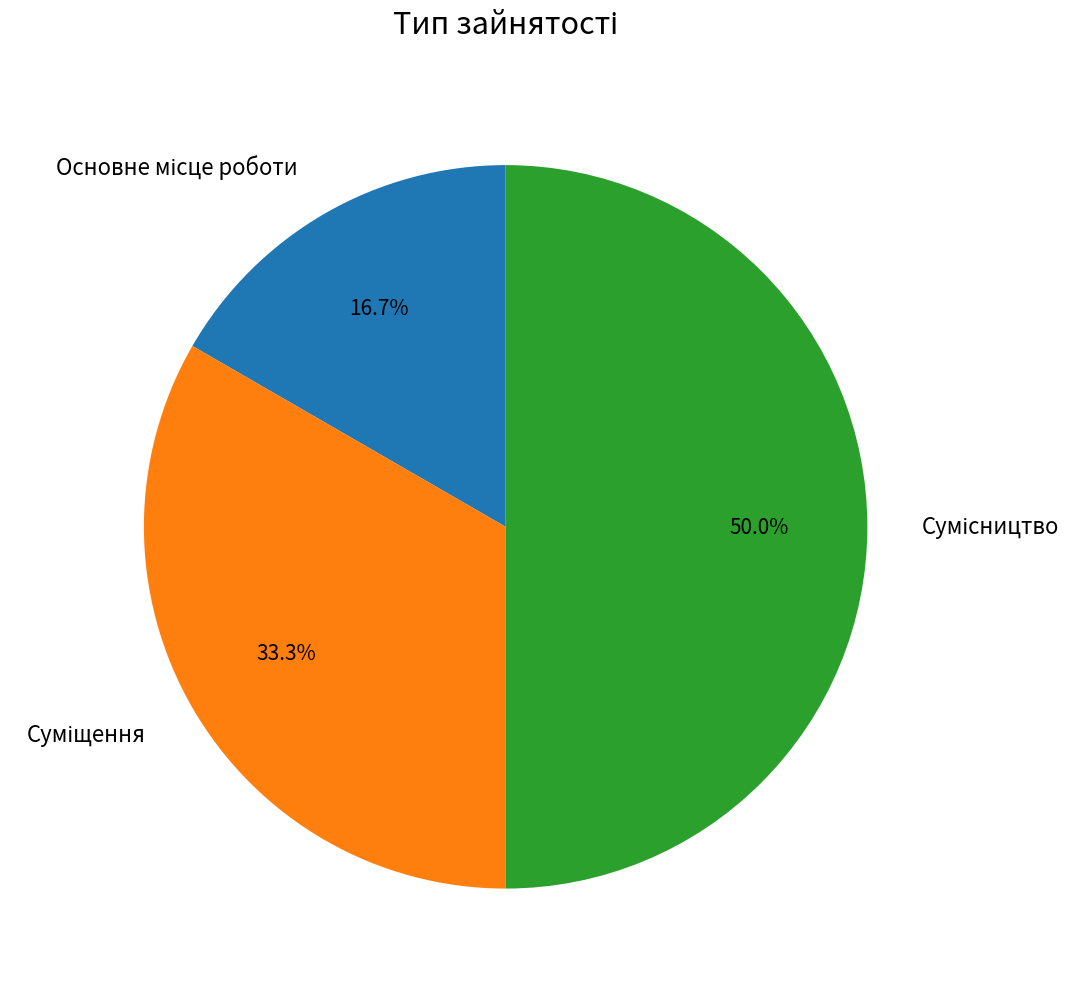

To the nearest percent, what percentage of the pie is Суміщення?

33%